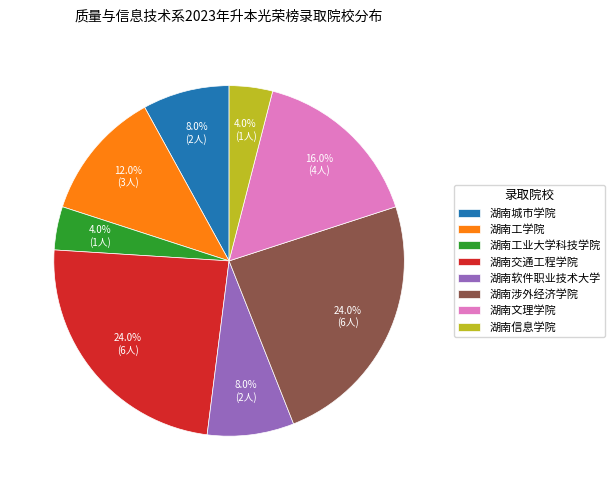

Does 湖南信息学院 account for over 50% of the chart?

No